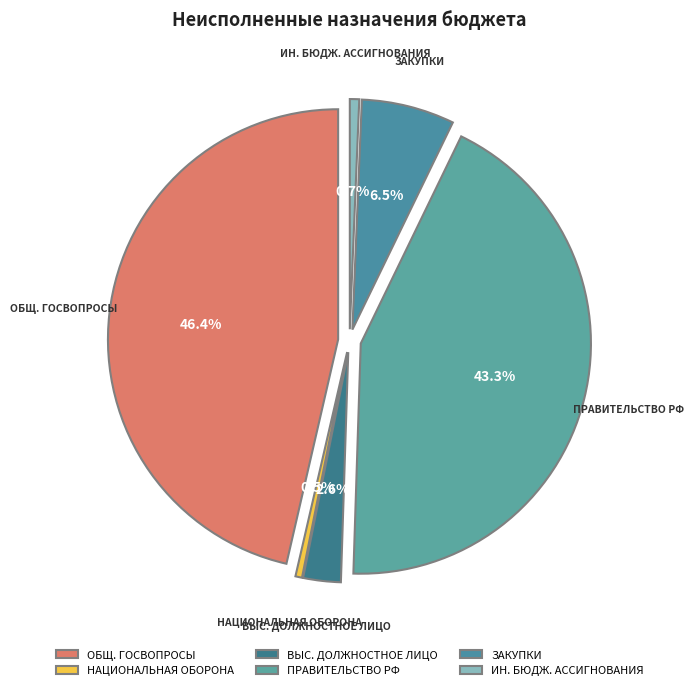

The Функционирование Правительства slice represents 43% of the pie. True or false?

True